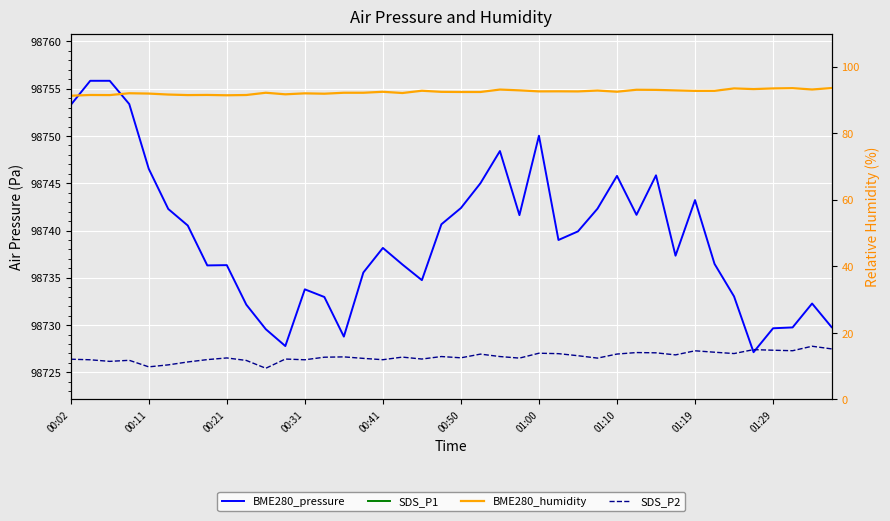

What is the difference between the BME280_pressure values at 01:00 and 30?

5.3